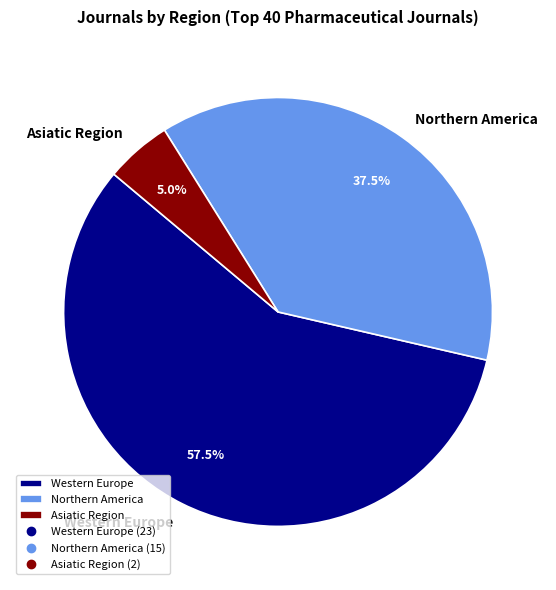

What is the total percentage of Western Europe and Asiatic Region?

62.5%